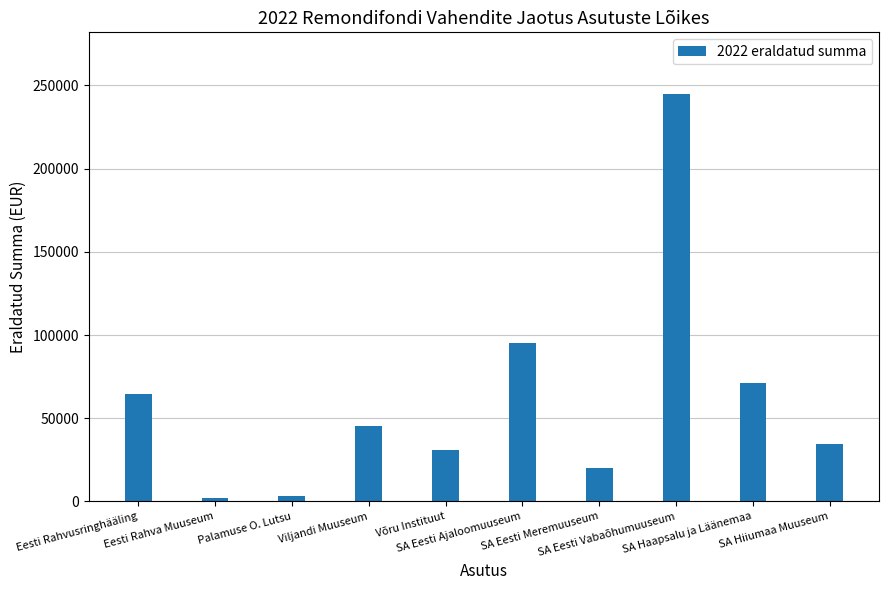

What is the greatest value displayed?

245100